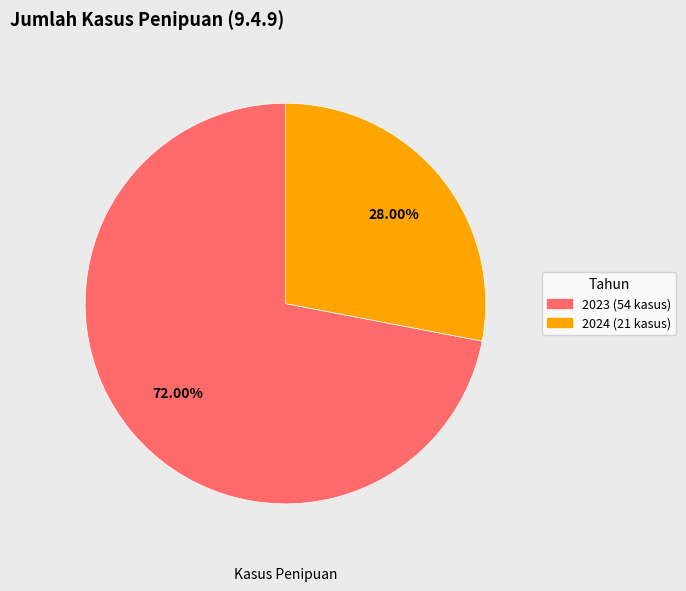

Is there any slice that represents more than half of the pie?

Yes